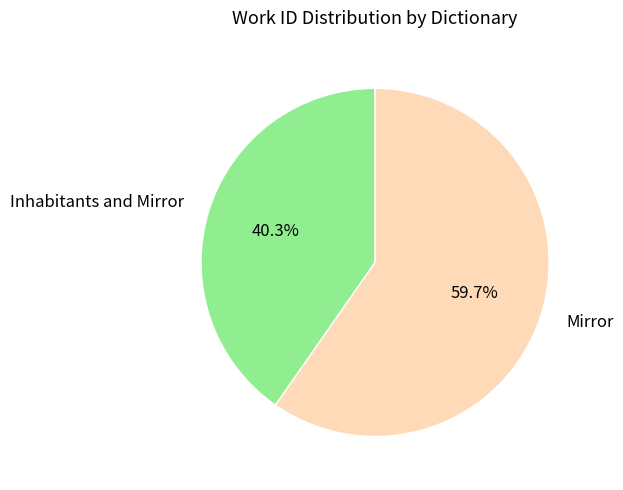

How much of the chart is everything except Mirror?

40.3%